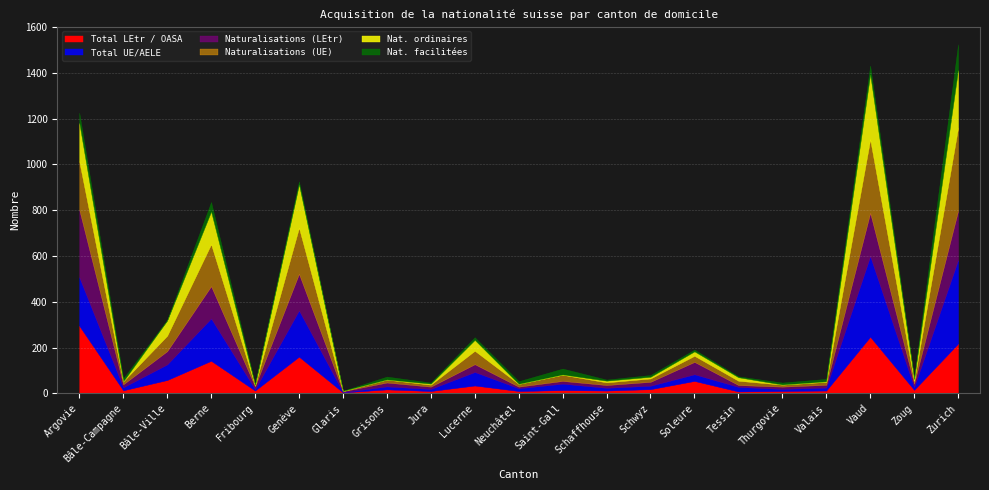

How many interior local valleys does the Naturalisations (UE) series have?

8